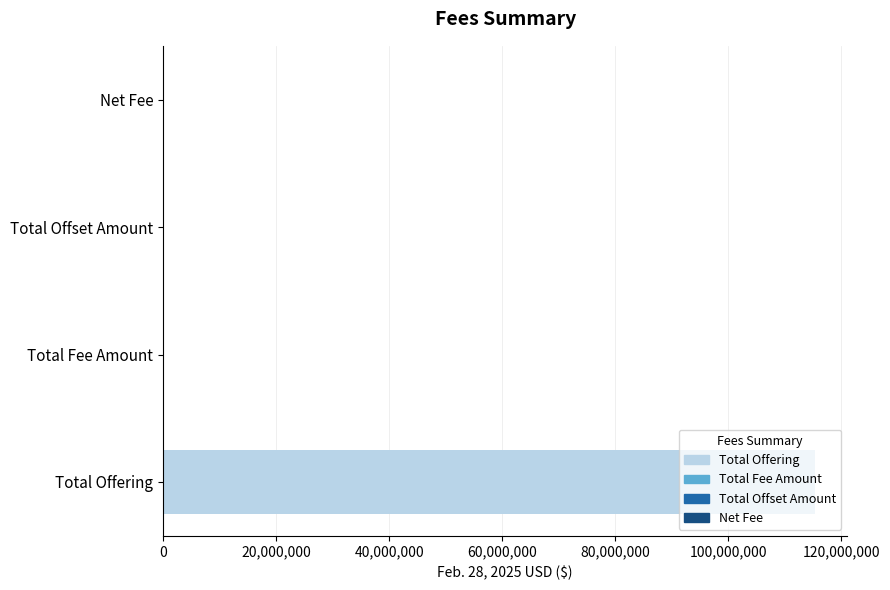

What is the sum of all values?

115351757.9